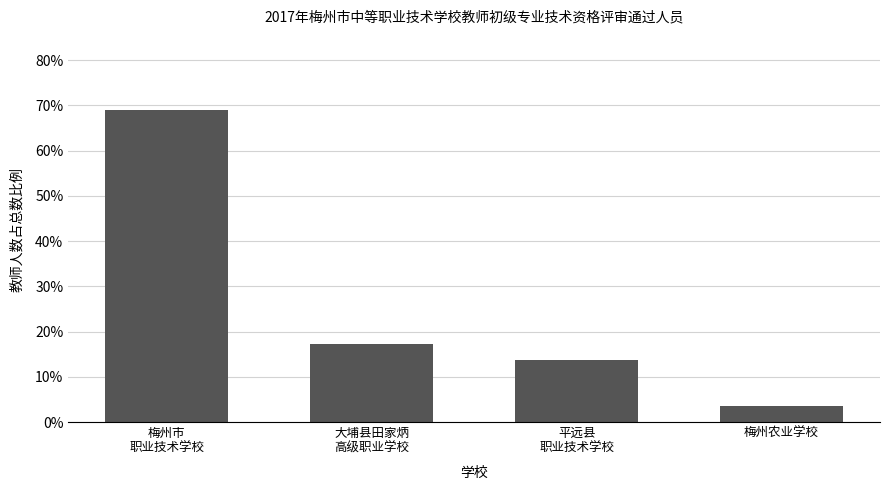

Reading left to right, transcribe all the data shown in this chart.

69.0	17.2	13.8	3.4